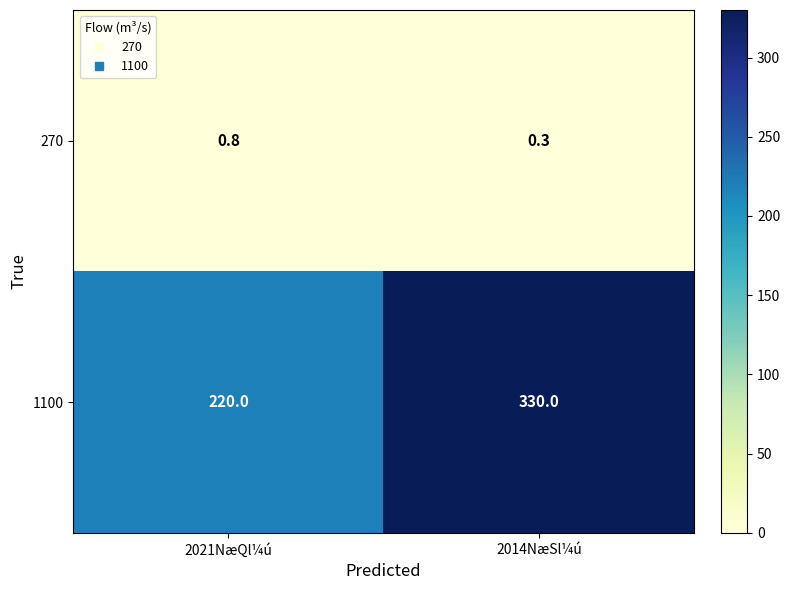

What is the lowest value of the 1100 series?

220.0